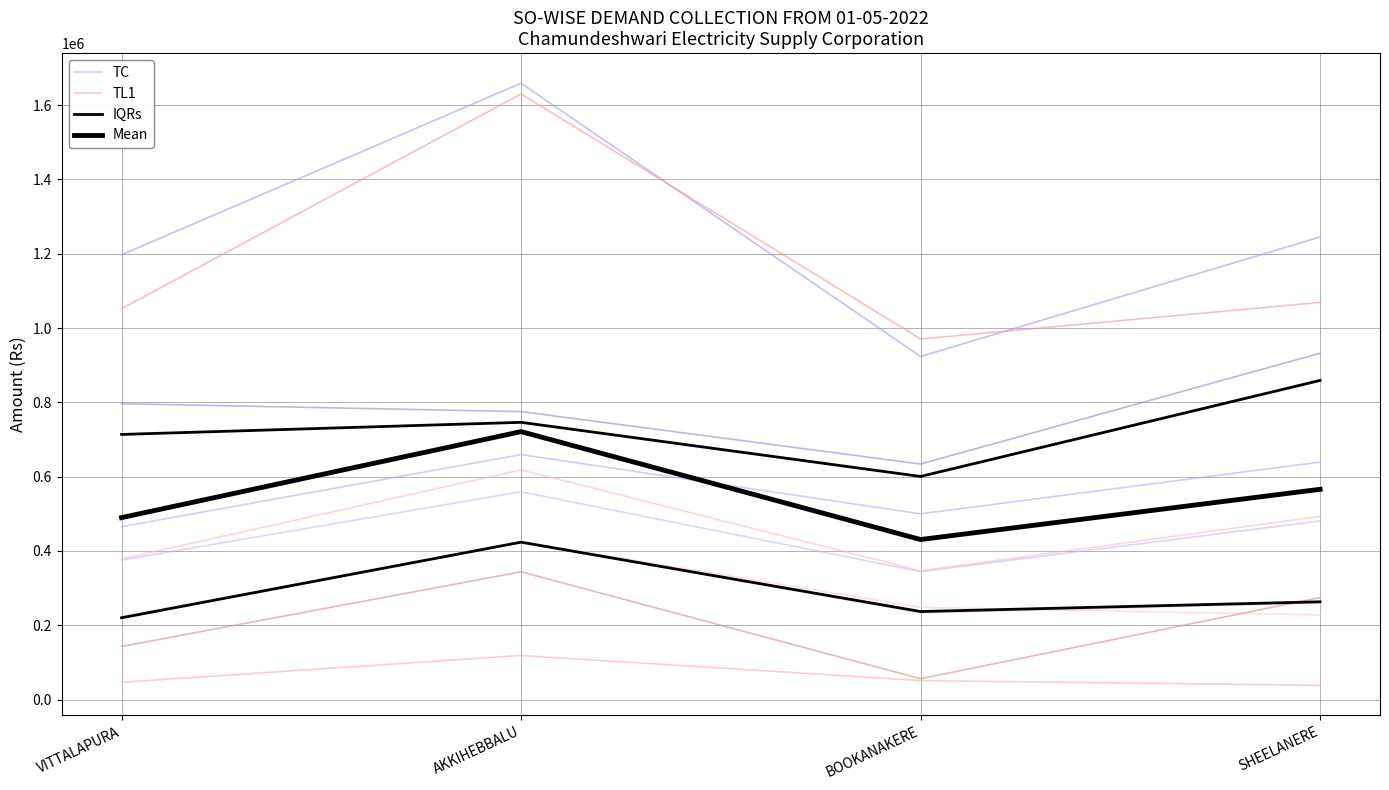

True or false: Mean and TL1 cross at least once.

False